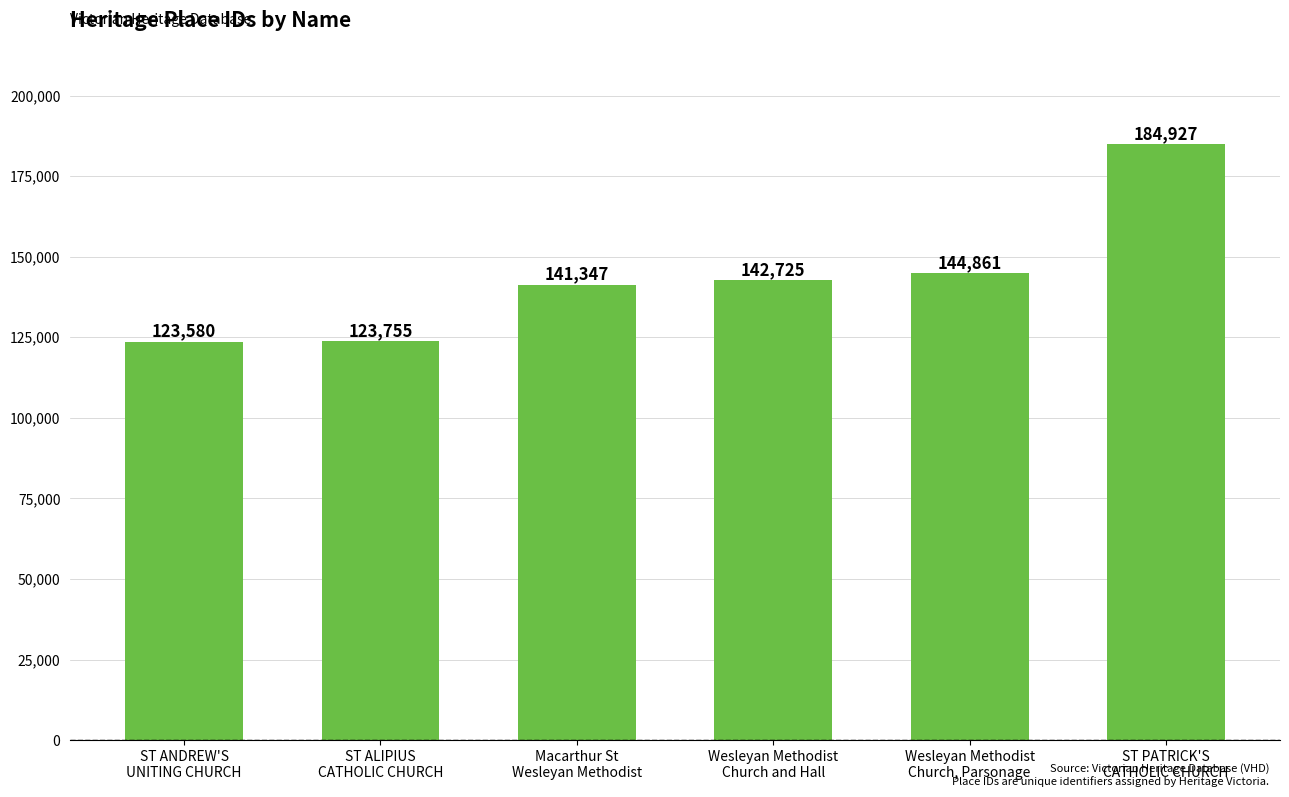

What is the label of the 4th bar from the right?

Macarthur St
Wesleyan Methodist